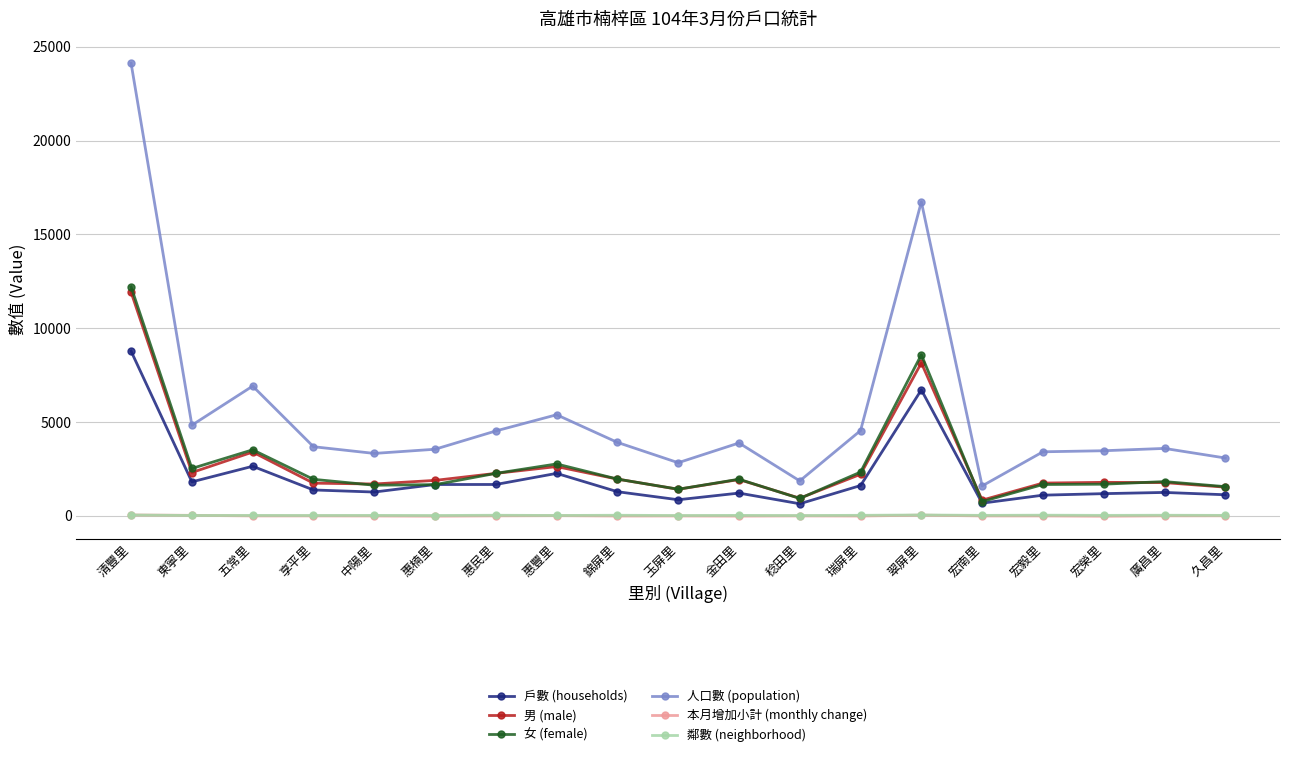

What is the greatest value displayed?

24127